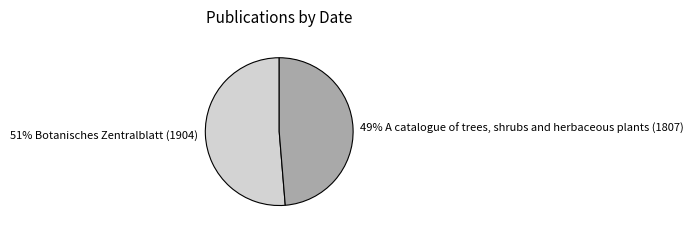

Does any single category account for the majority?

Yes